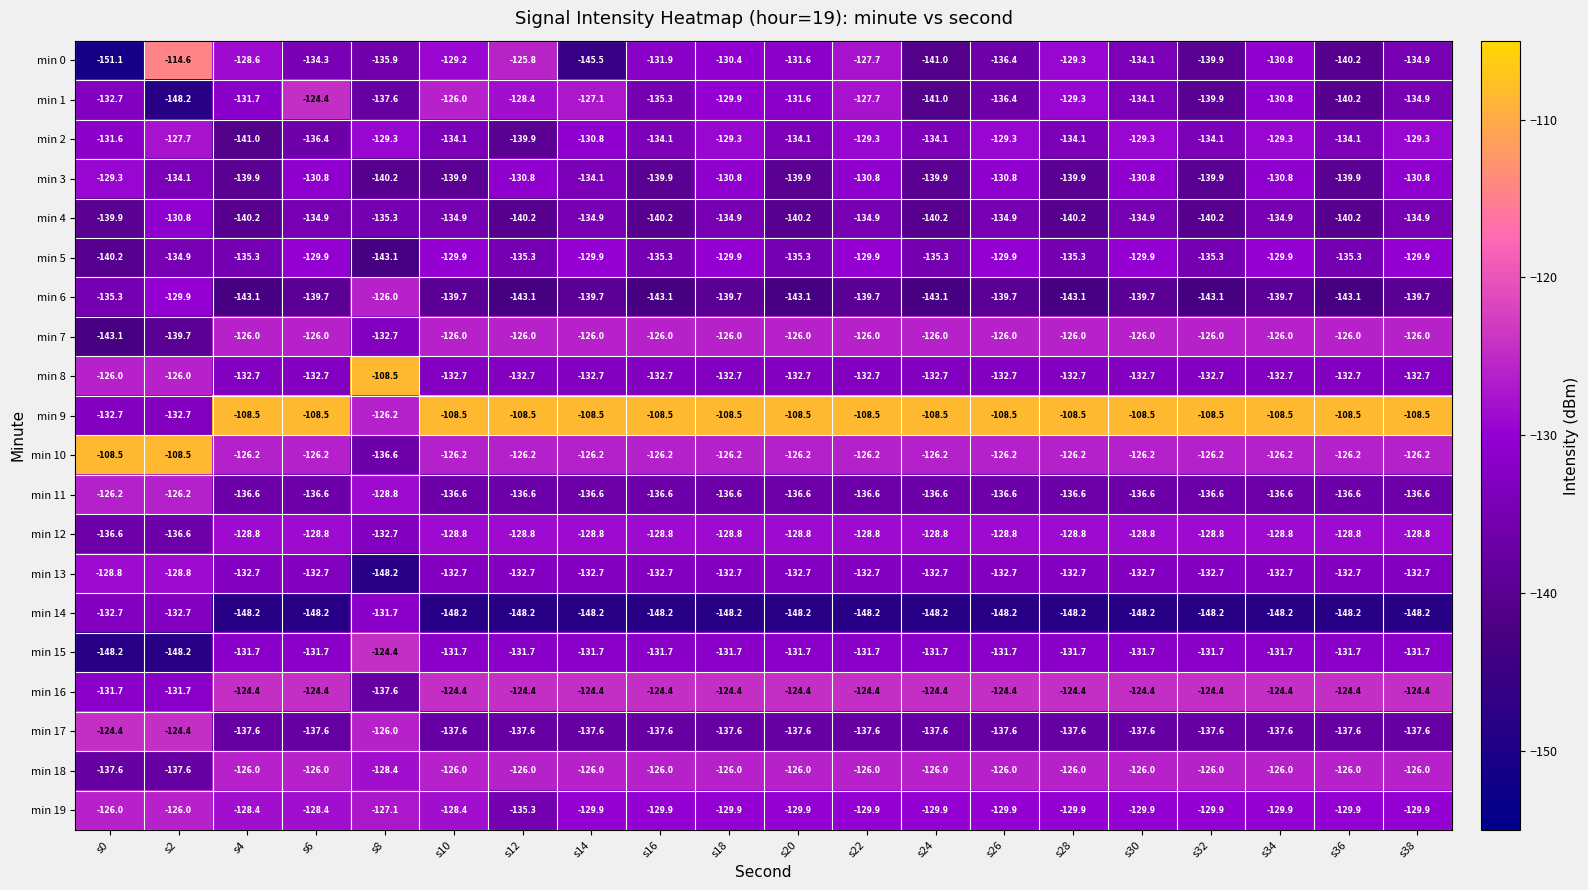

At which label does min 19 reach its minimum?

s12